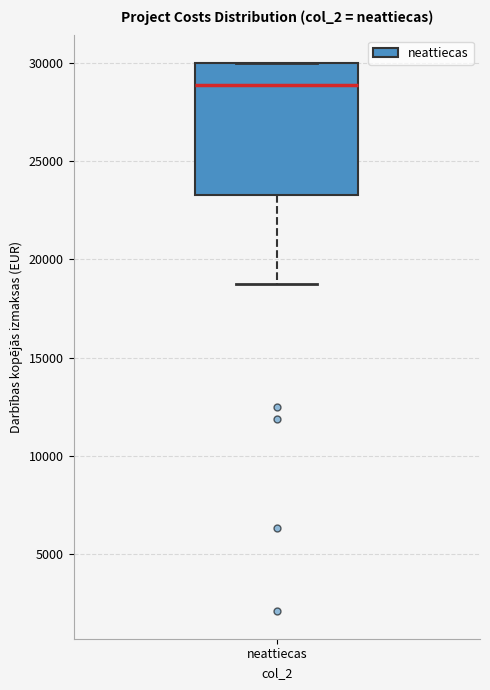

Read this box plot against the y-axis: the position of the median line, the range covered by the box, and the ends of both whiskers. The values are not printed on the chart, so give them approximately, as read against the axis.

median 29000, box 23500 to 30000, whiskers 19000 to 30000